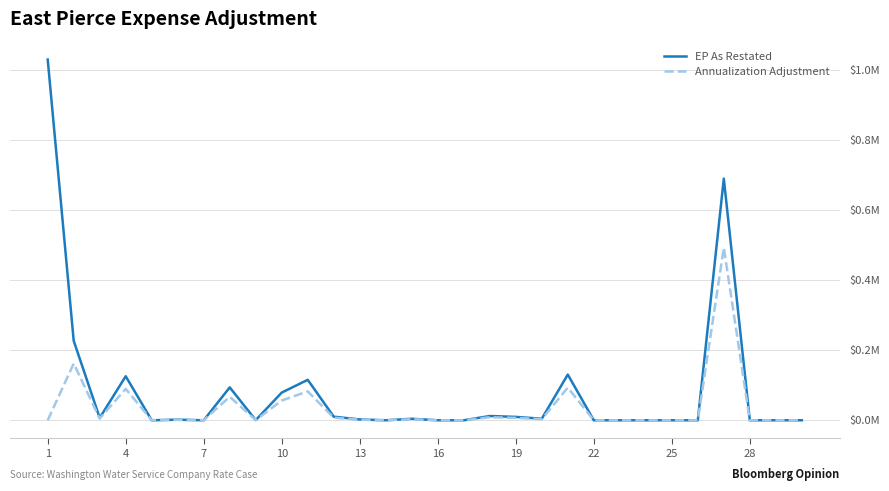

True or false: Annualization Adjustment and EP As Restated intersect in this chart.

False